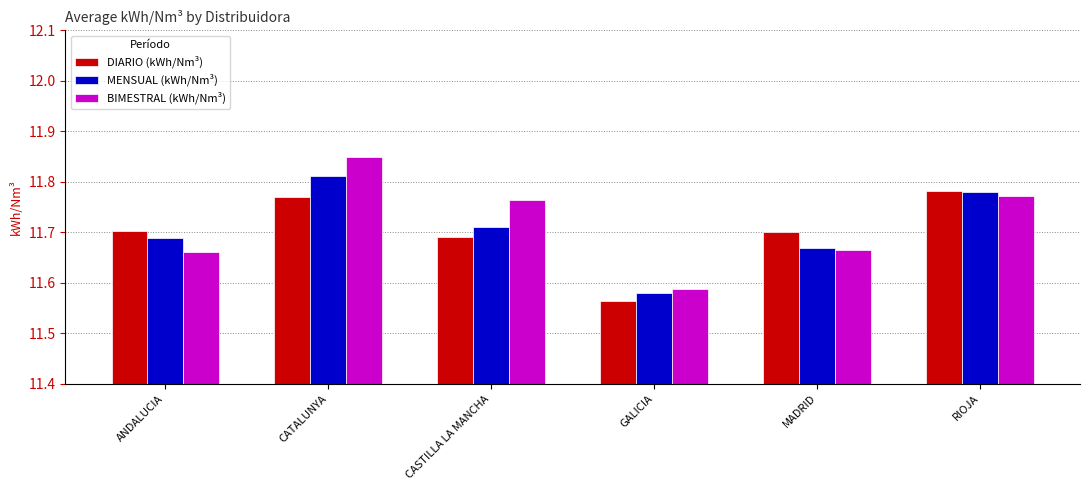

How many DIARIO (kWh/Nm³) values are between 11 and 12?

6